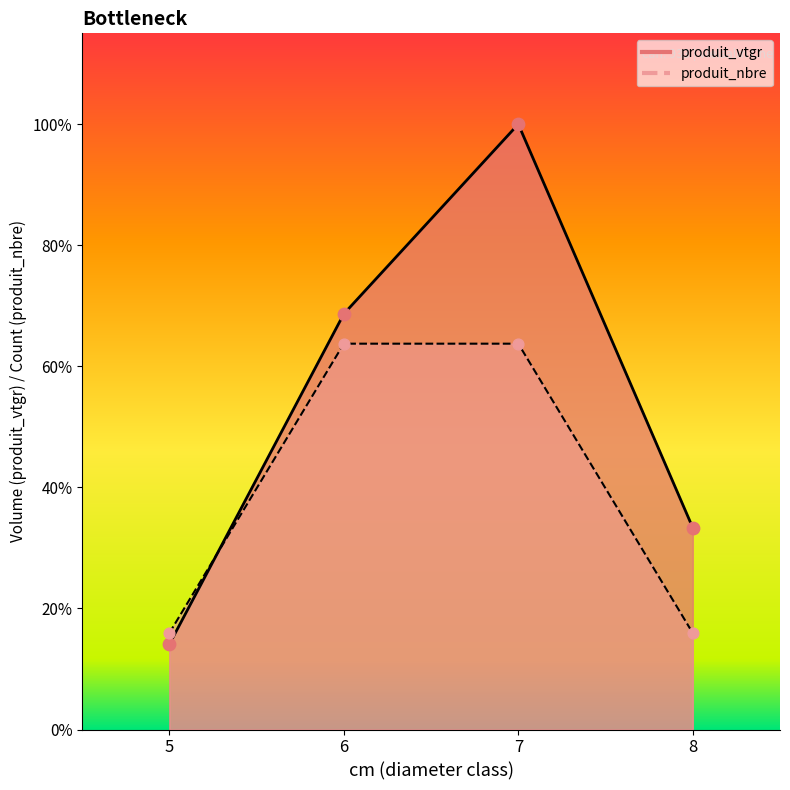

Which series contains the highest Y value?

produit_vtgr